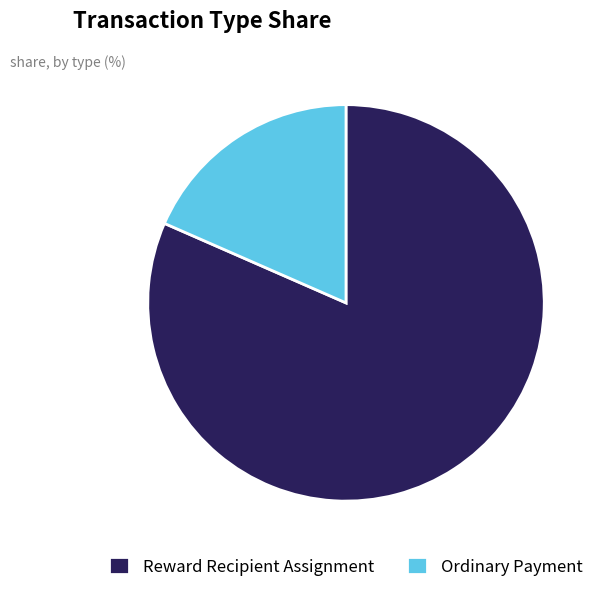

Does Reward Recipient Assignment account for over 50% of the chart?

Yes